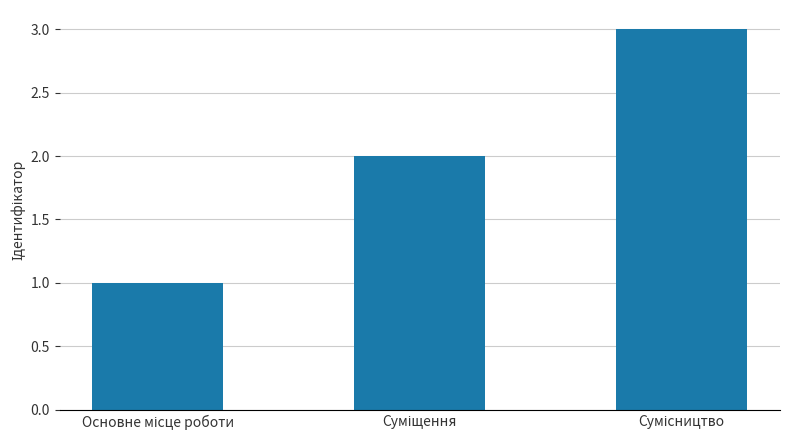

What is the sum of all values?

6